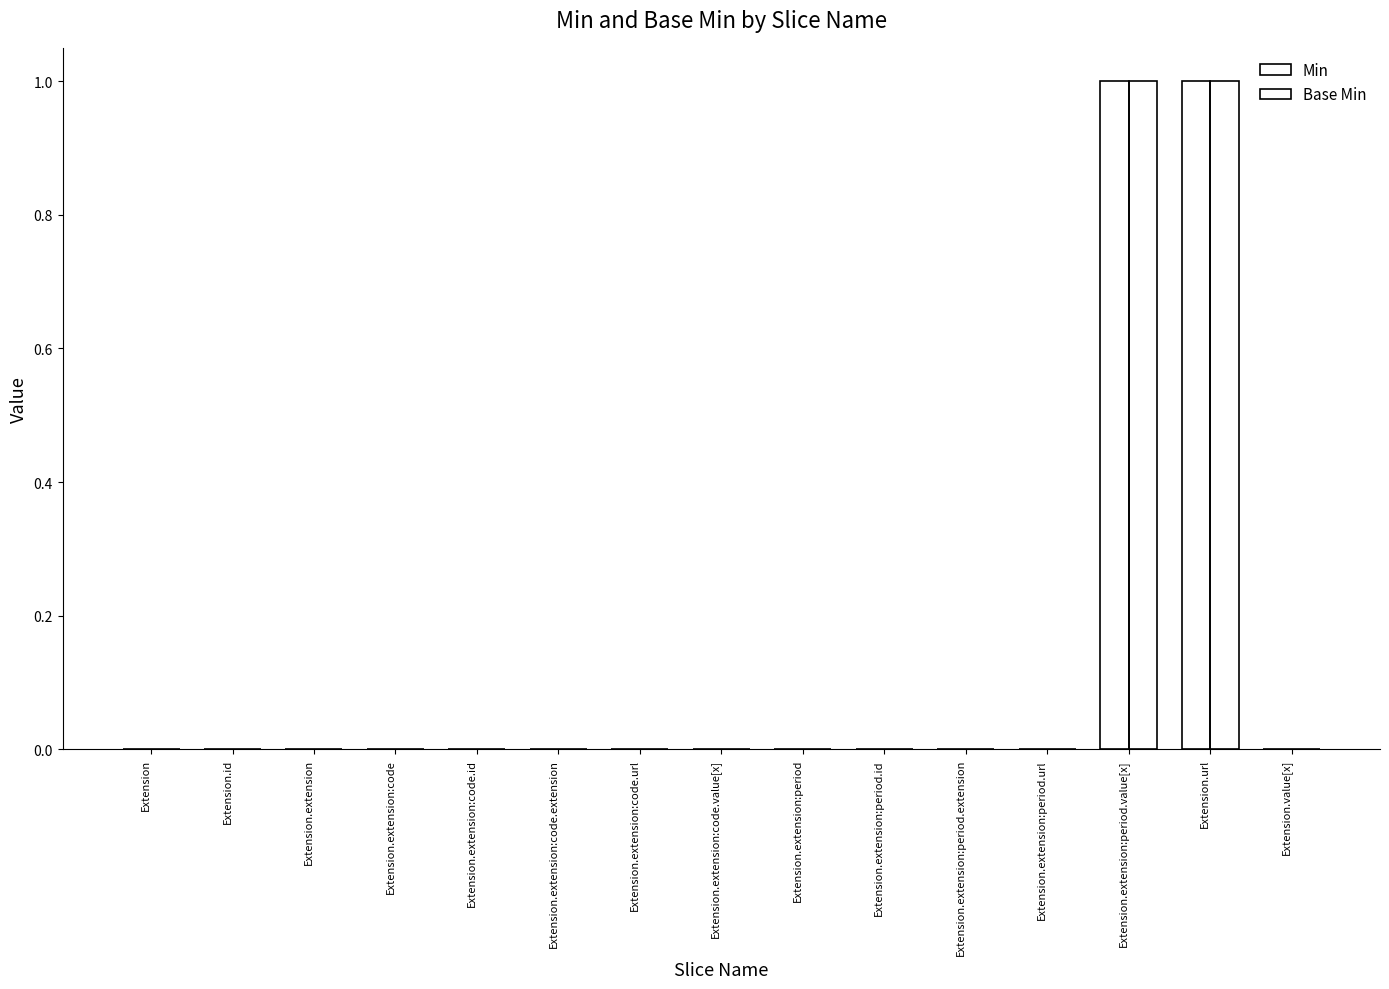

How many categories are shown in the chart?

15